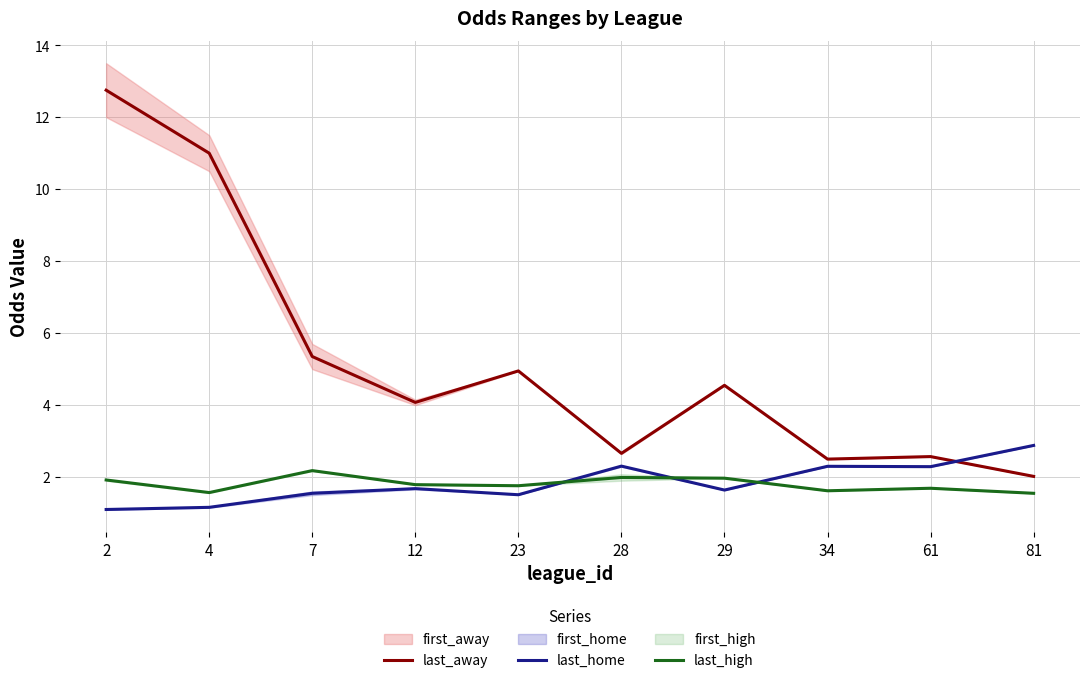

What is the difference between the second highest and second lowest values in the last_home series?

1.1